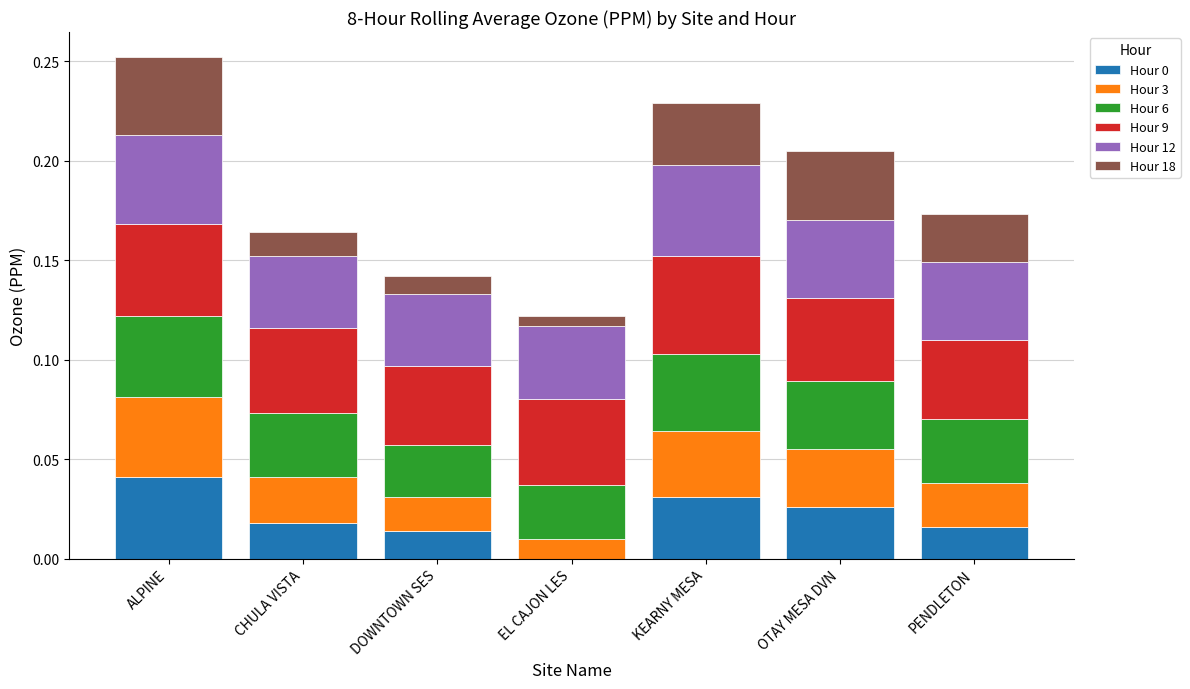

Which category has the highest value in the Hour 0 series?

ALPINE